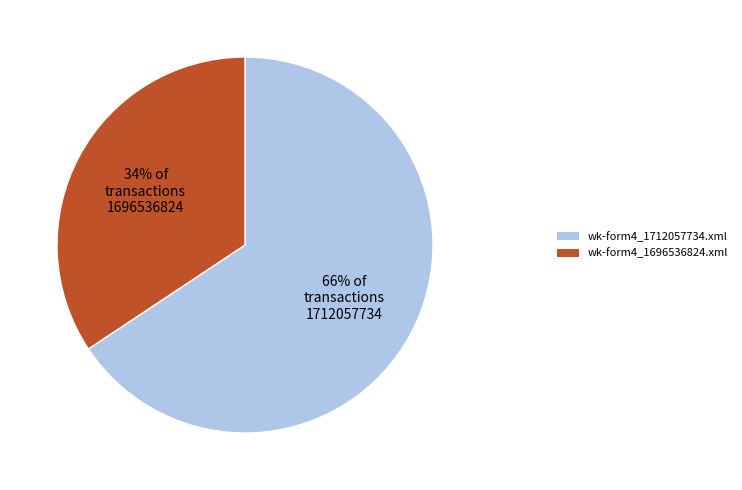

How many segments does this pie chart have?

2